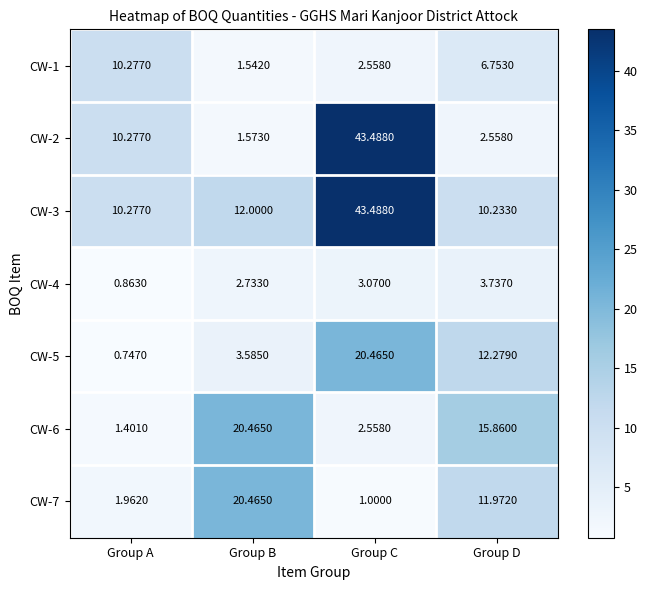

List the labels in order of CW-3 value, largest first.

Group C, Group B, Group A, Group D